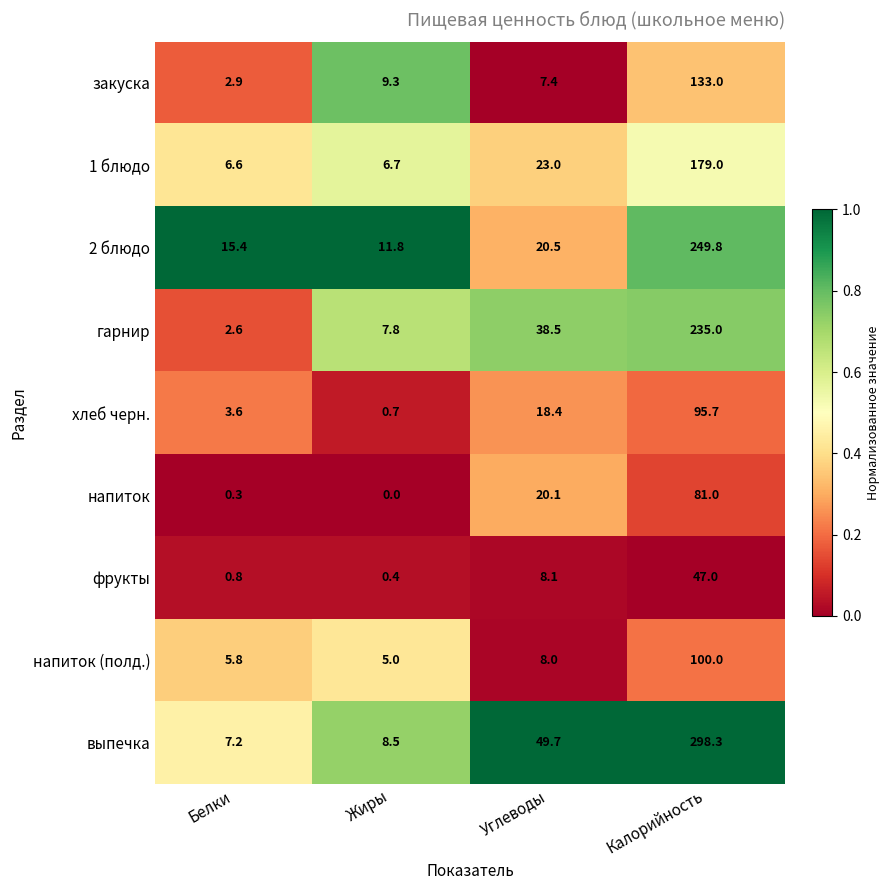

At which label does фрукты reach its minimum?

Жиры